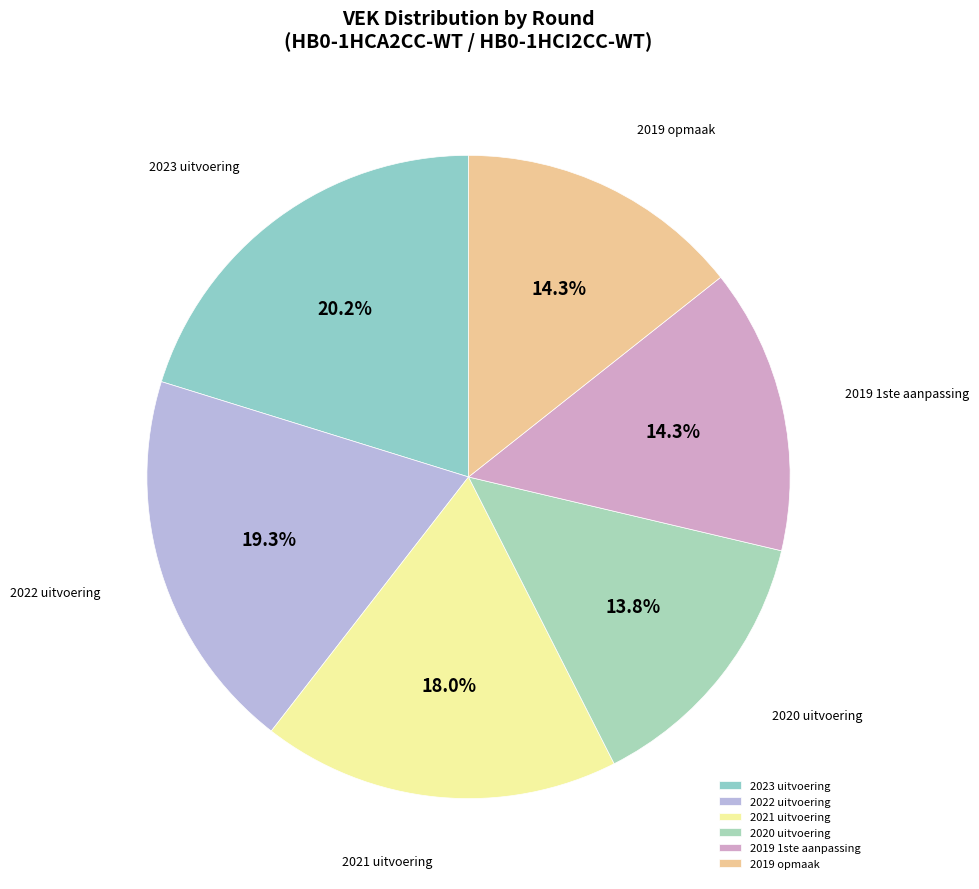

To the nearest percent, what is the average slice percentage?

17%